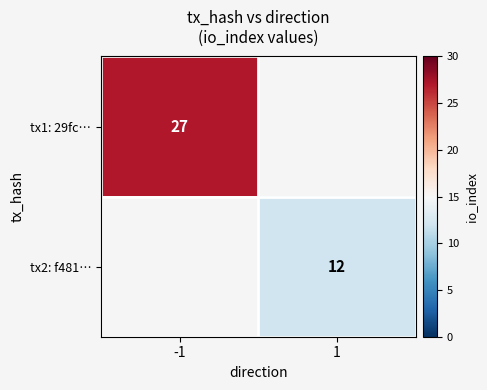

Is it true that tx1: 29fc… equals 17 at -1?

False